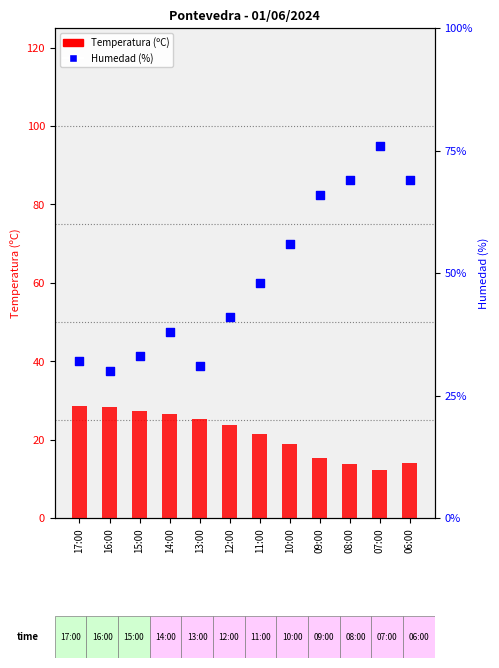

Which series has the widest spread of Y values?

Humedad (%)